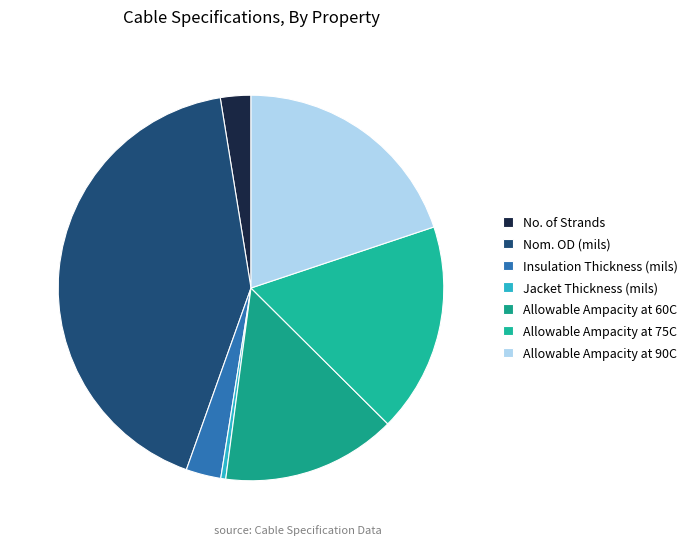

Which slice is the smallest?

Jacket Thickness (mils)